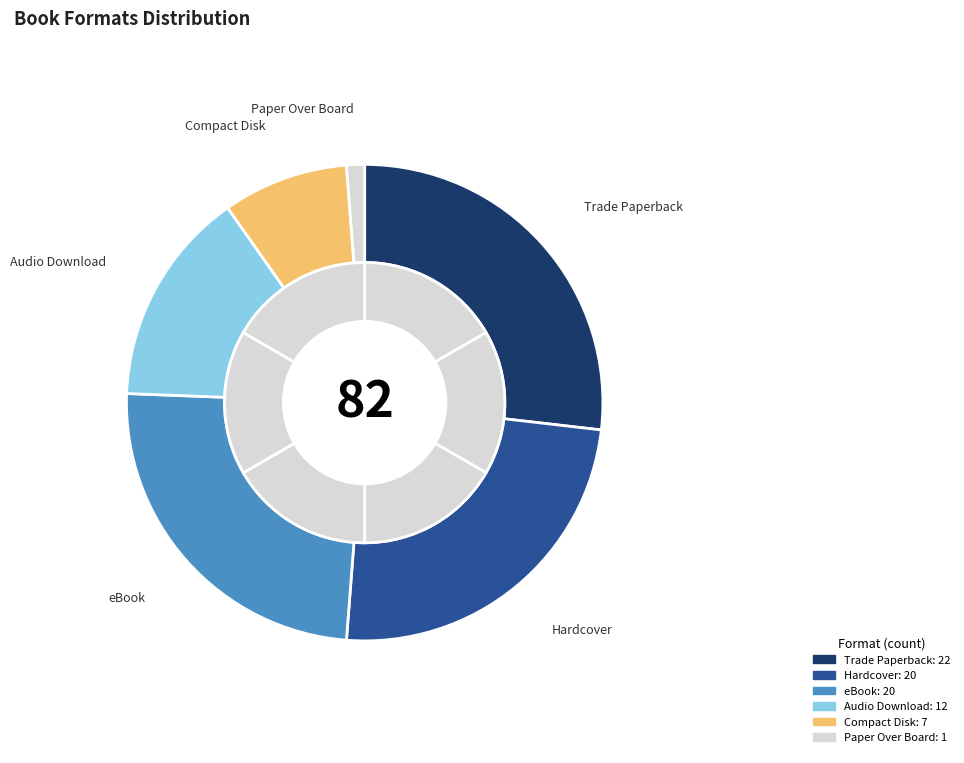

What percentage is the eBook slice, to the nearest percent?

24%